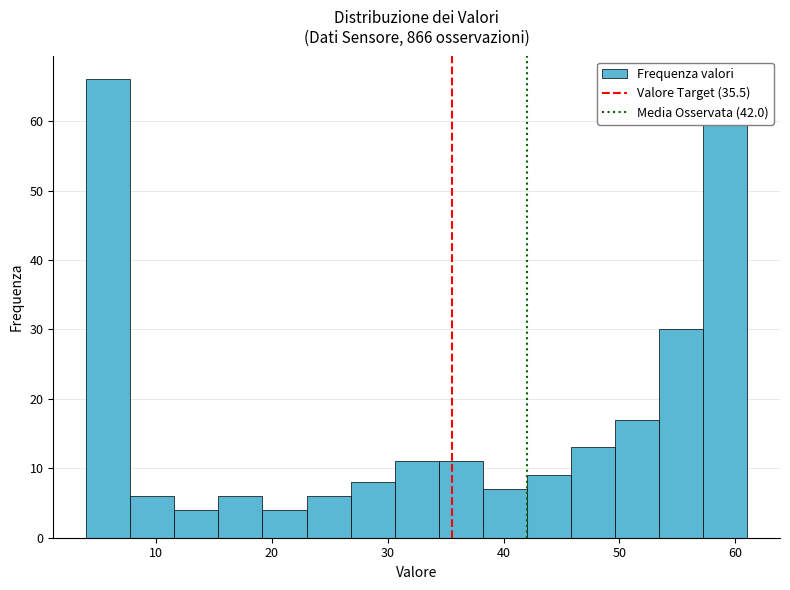

Around what value on the x-axis is the tallest bar? Give the approximate position of its centre, as read against the axis.

6